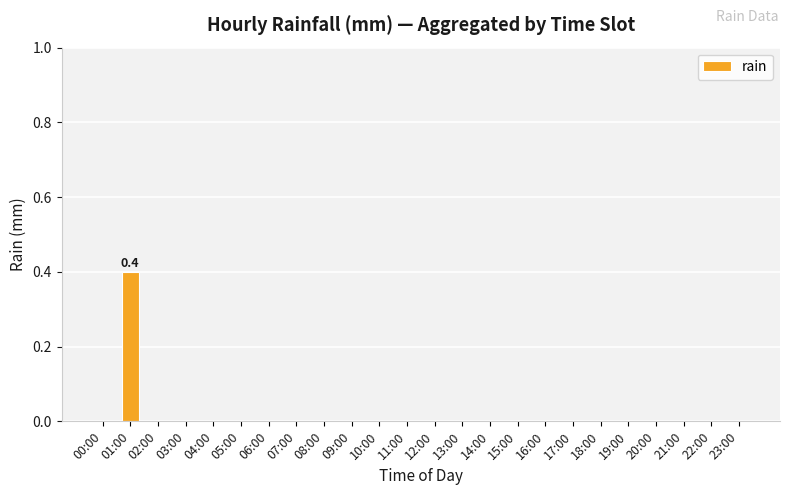

How many series are shown in this chart?

1